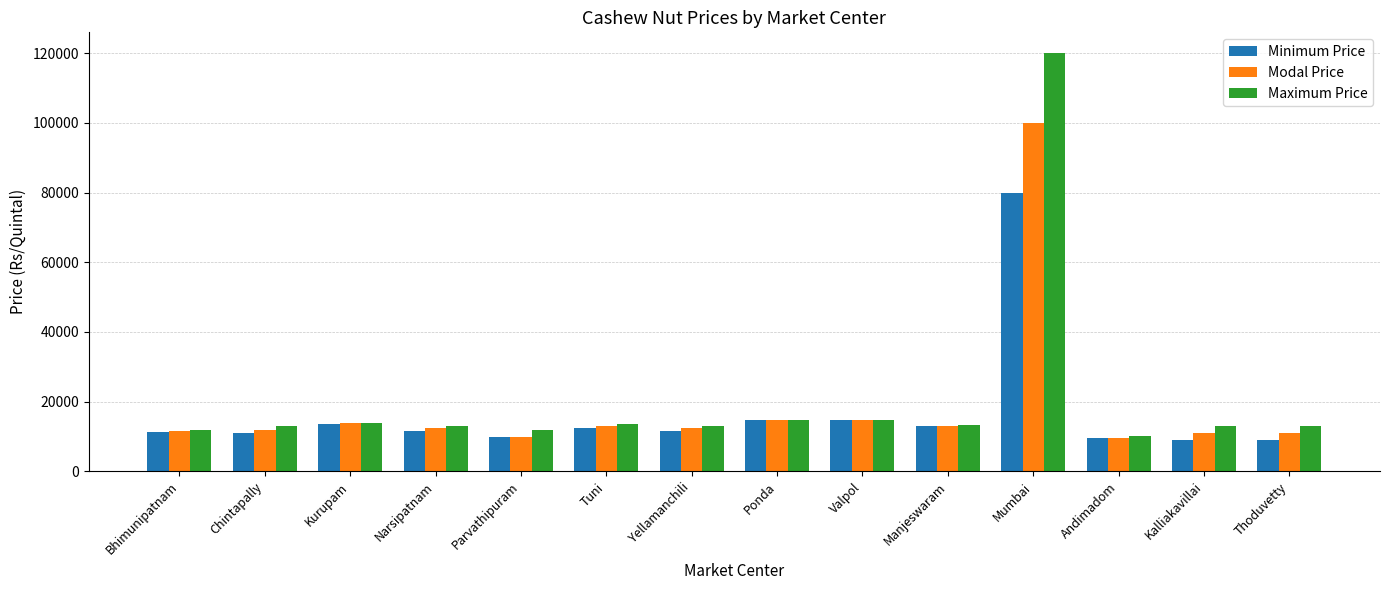

What value does the Modal Price series have at Narsipatnam?

12500